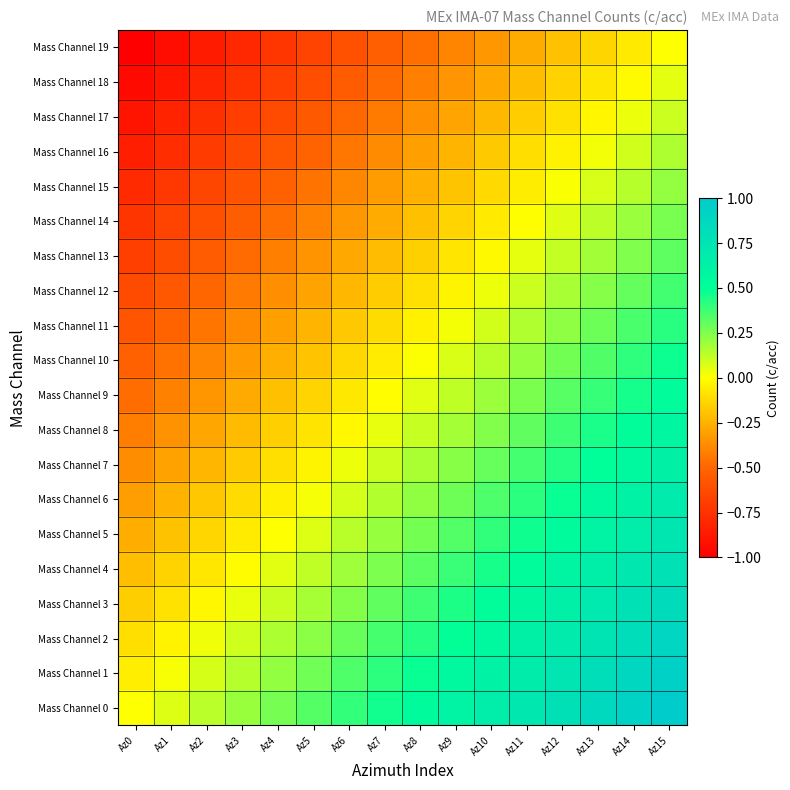

Which series has the widest spread of values?

Mass Channel 0